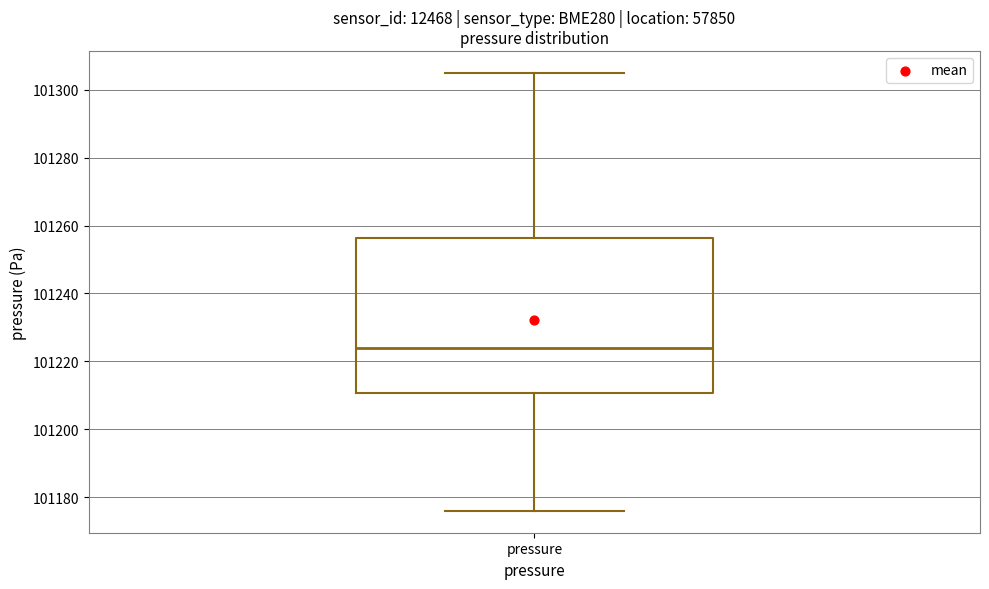

Transcribe this box plot: give where the median line is, the range the box spans, and where the two whiskers end, as read against the y-axis. The values are not printed on the chart, so give them approximately, as read against the axis.

median 101224, box 101210 to 101256, whiskers 101176 to 101304